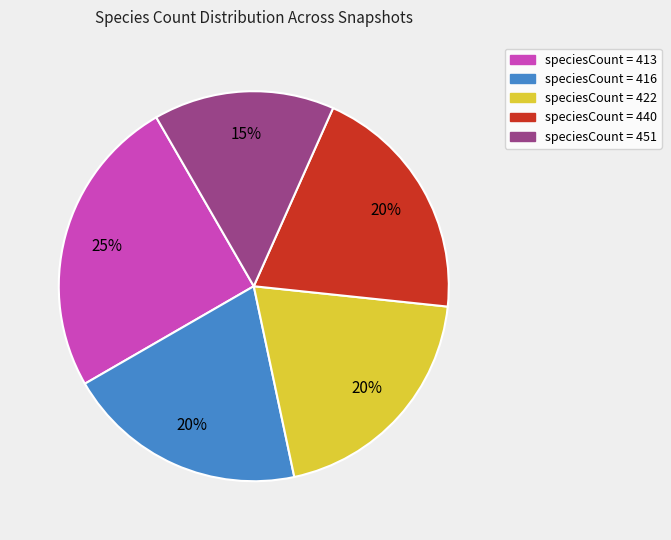

To the nearest percent, what is the difference between the largest and smallest slice percentages?

10%